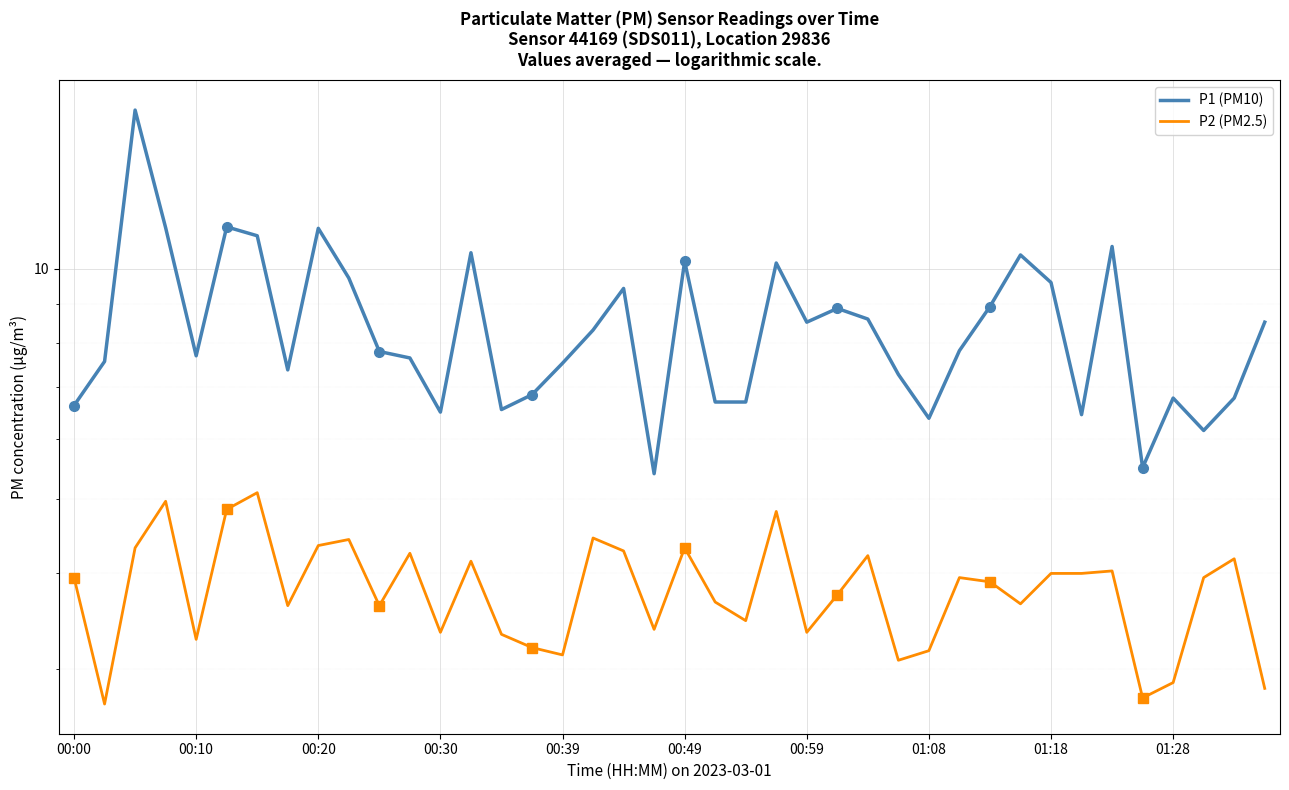

What is the average value of the P2 (PM2.5) series?

3.8